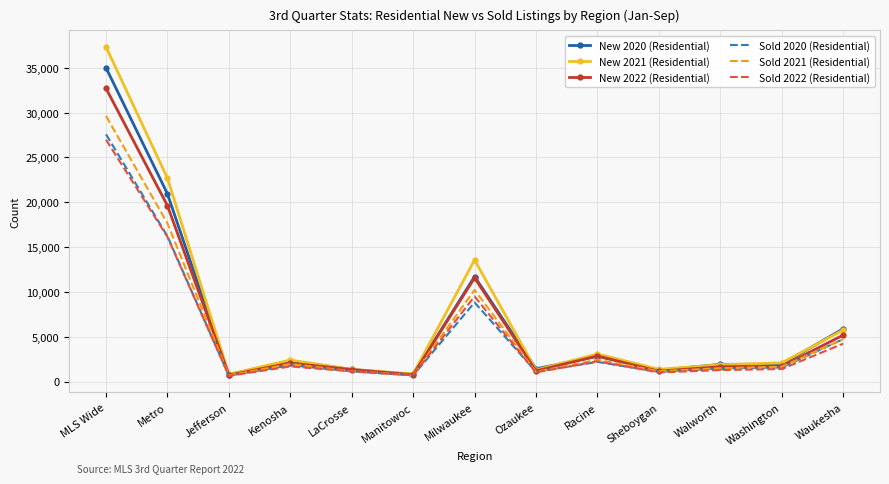

Is the value of Sold 2020 (Residential) at Metro greater than the value of New 2022 (Residential) at Metro?

No